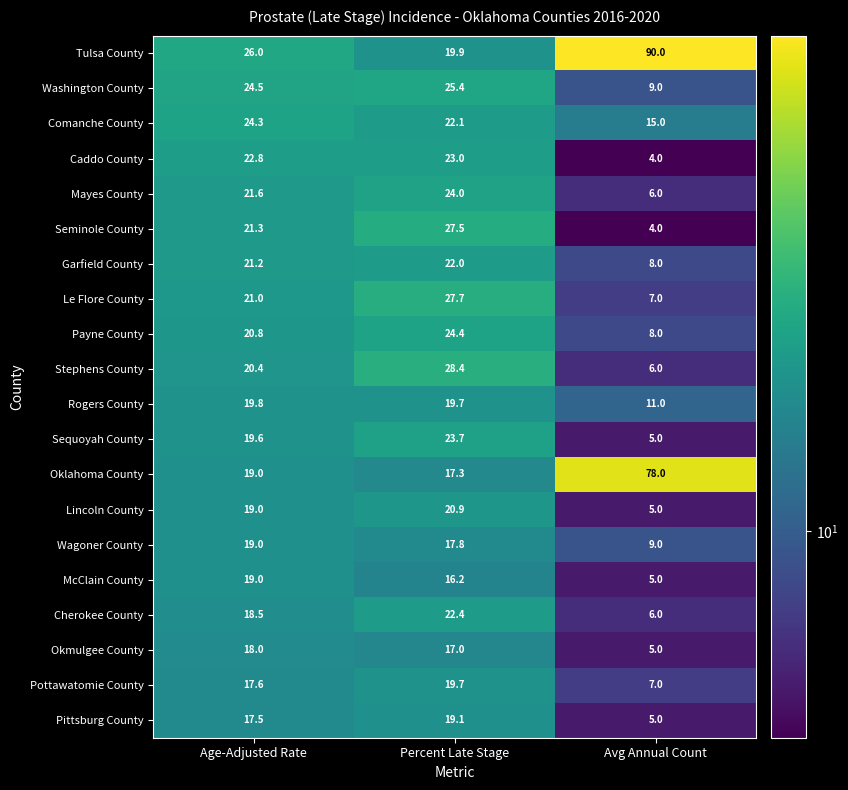

Rank the categories by Le Flore County value from highest to lowest.

Percent Late Stage, Age-Adjusted Rate, Avg Annual Count